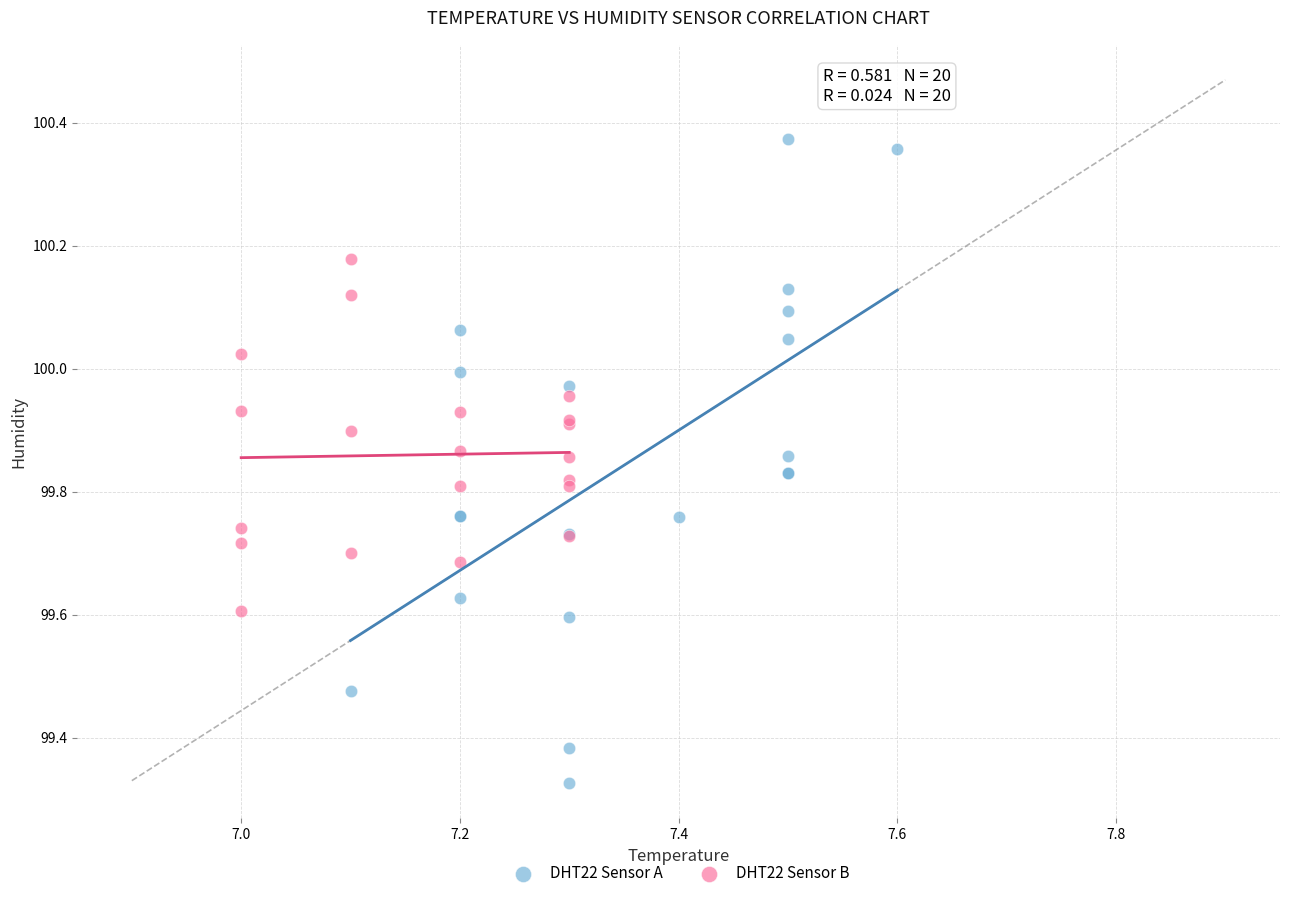

Which series has the widest spread of Y values?

DHT22 Sensor A